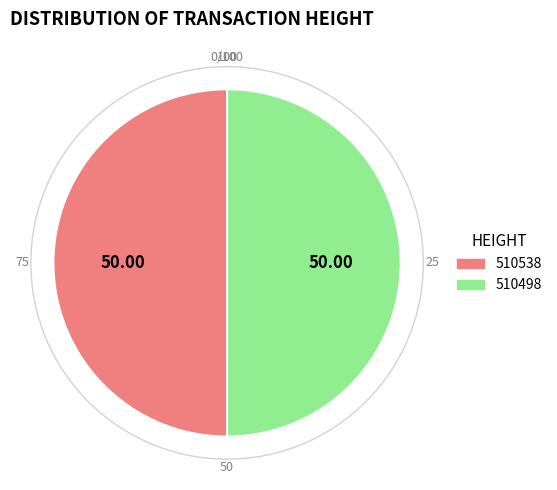

True or false: 510538 accounts for 64% of the total.

False